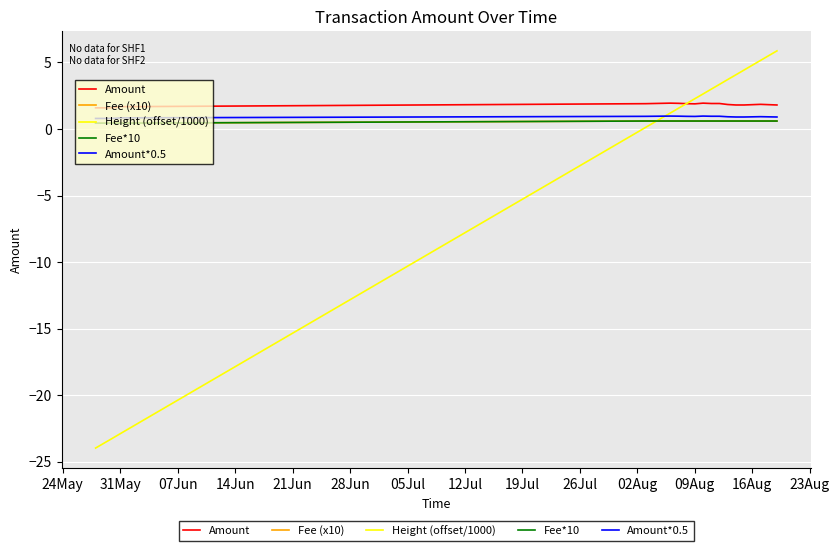

How many times do Amount*0.5 and Height (offset/1000) cross each other?

1